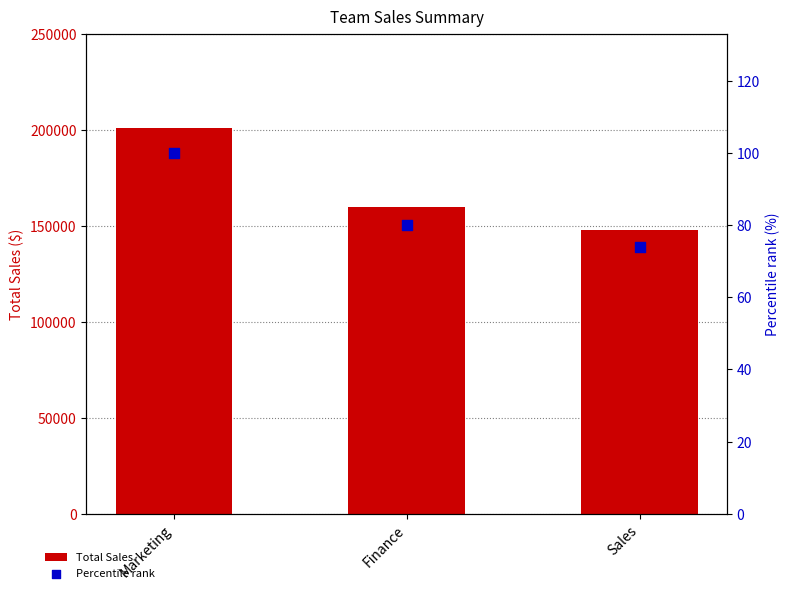

At which category is the sum across all series the highest?

Marketing